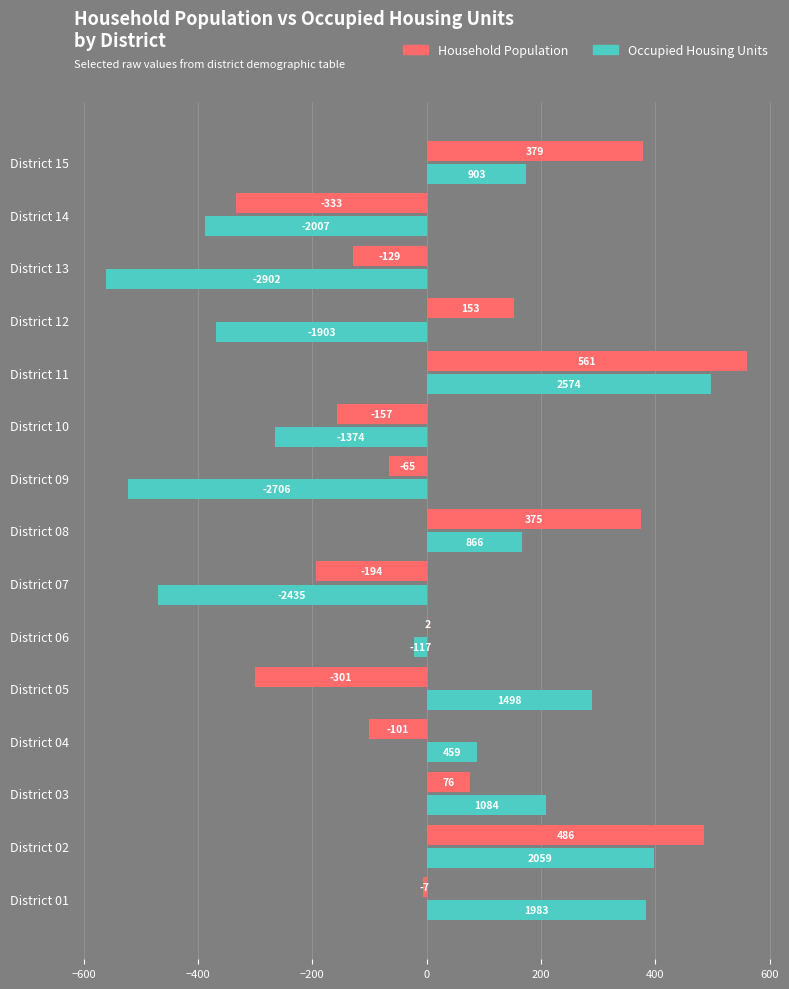

Which category has the highest value across all series?

District 11